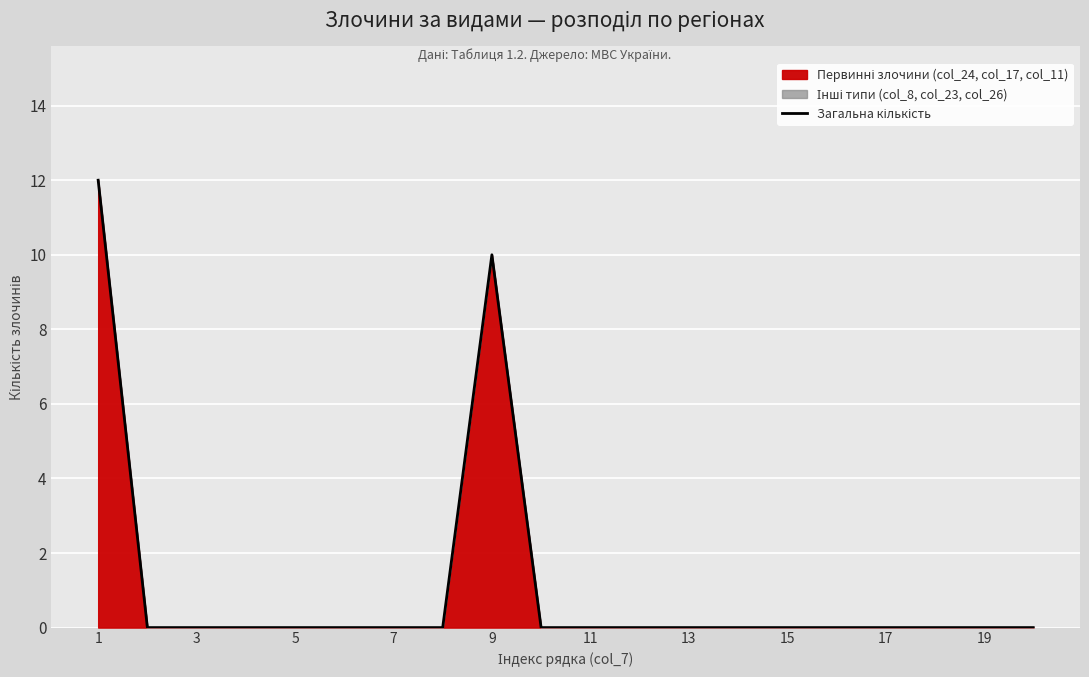

Is it true that the value at 7 is 6?

False